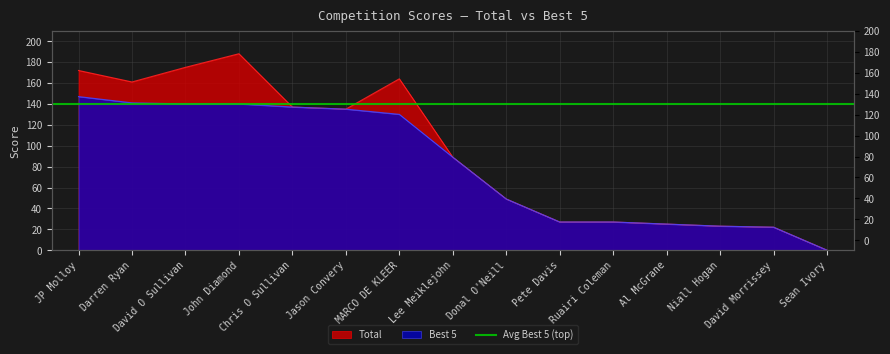

The value of Total at Al McGrane is 25. True or false?

True